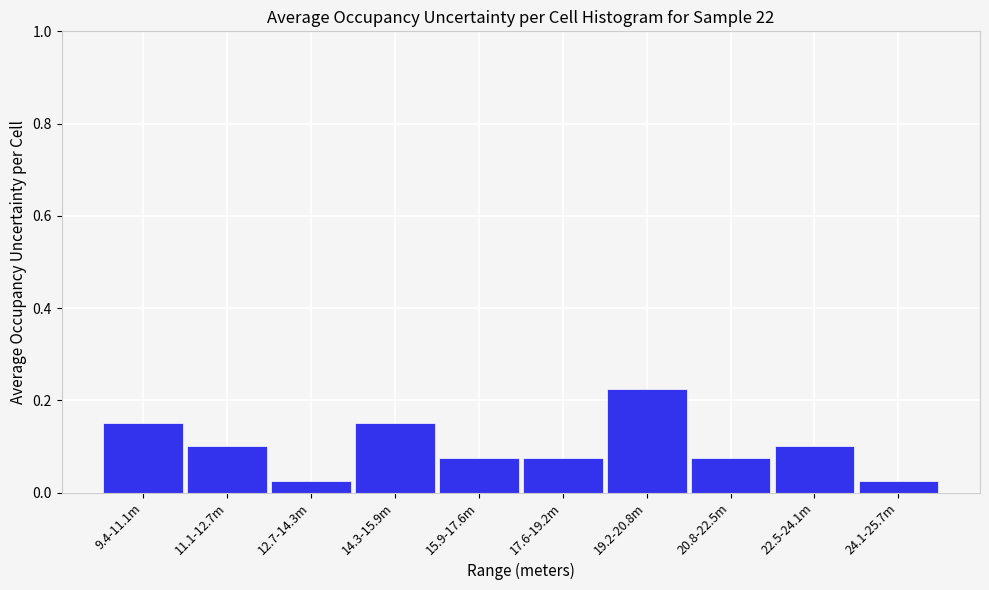

True or false: the data shows 0.1 at 19.2-20.8m.

False